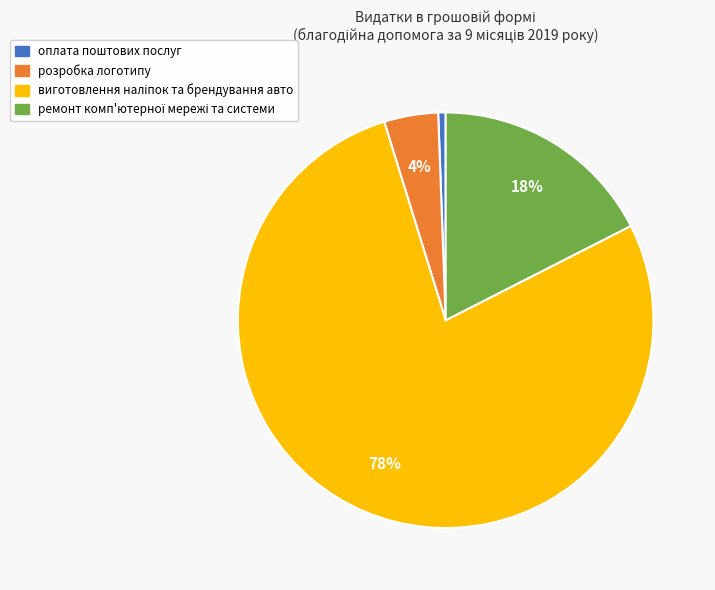

What percentage is the розробка логотипу slice, to the nearest percent?

4%